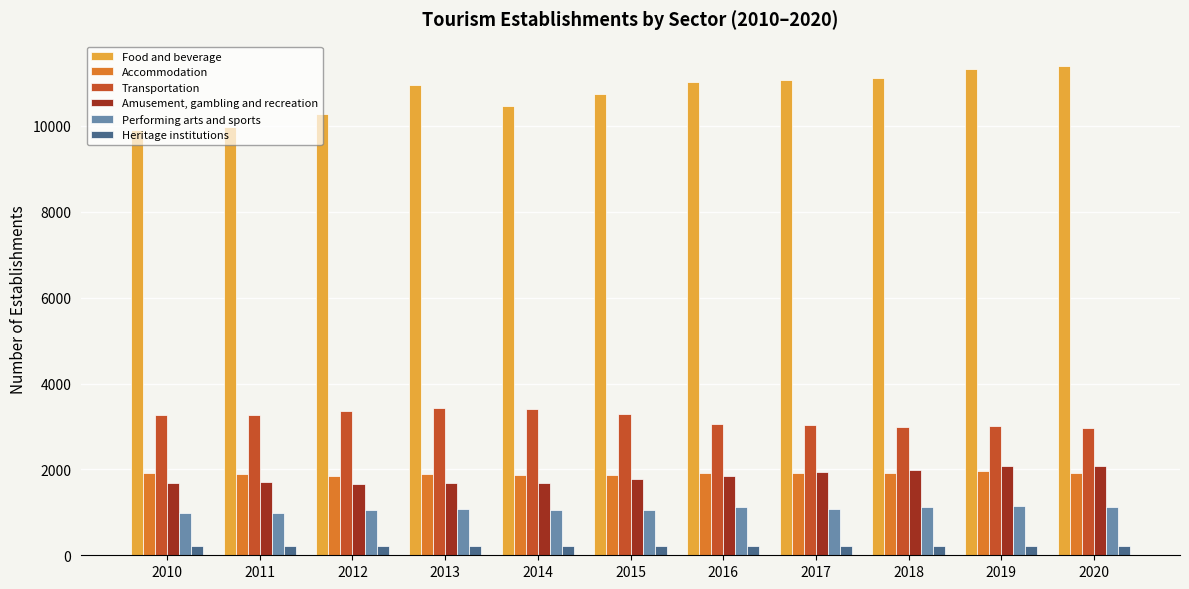

How many data points does each series have?

11